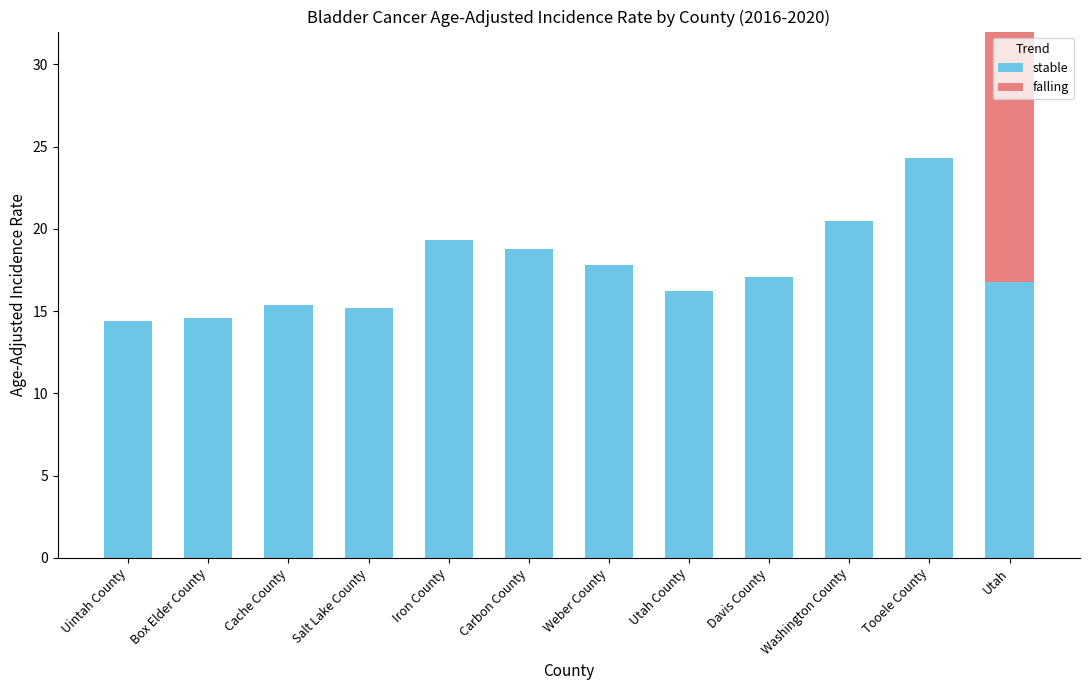

List the series in order of their overall mean, highest first.

stable, falling